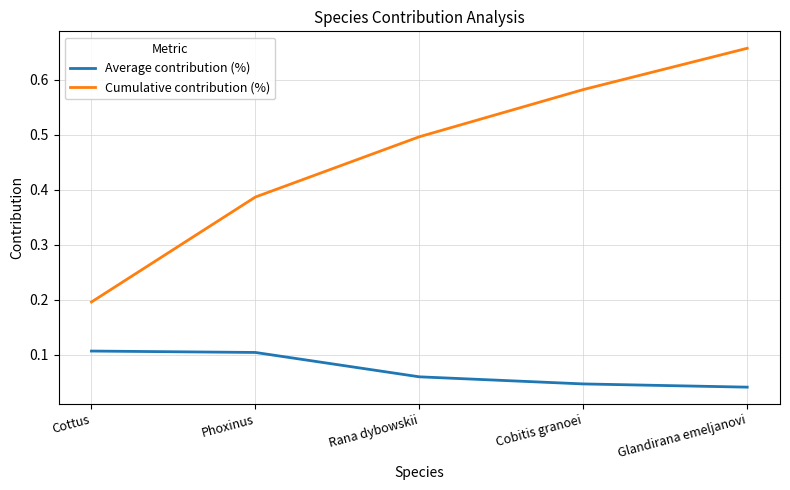

How many distinct data groups are displayed?

2